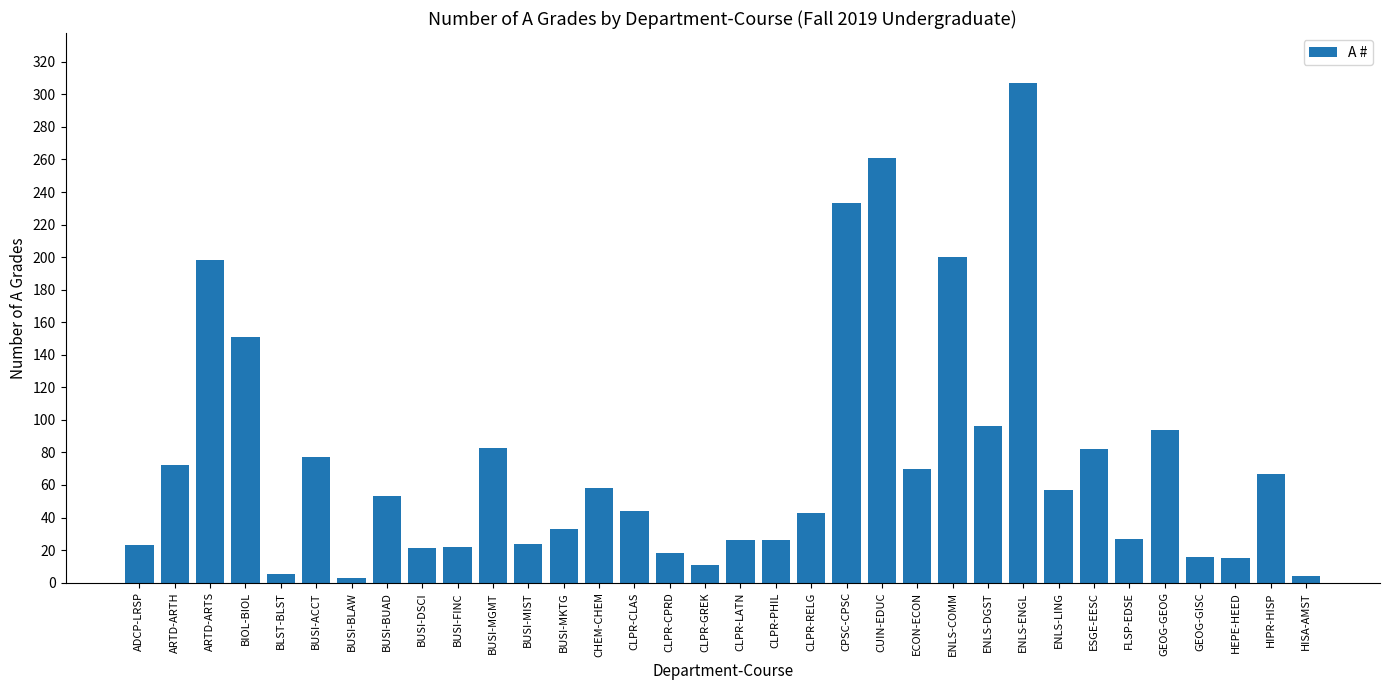

Are the bars horizontal?

No